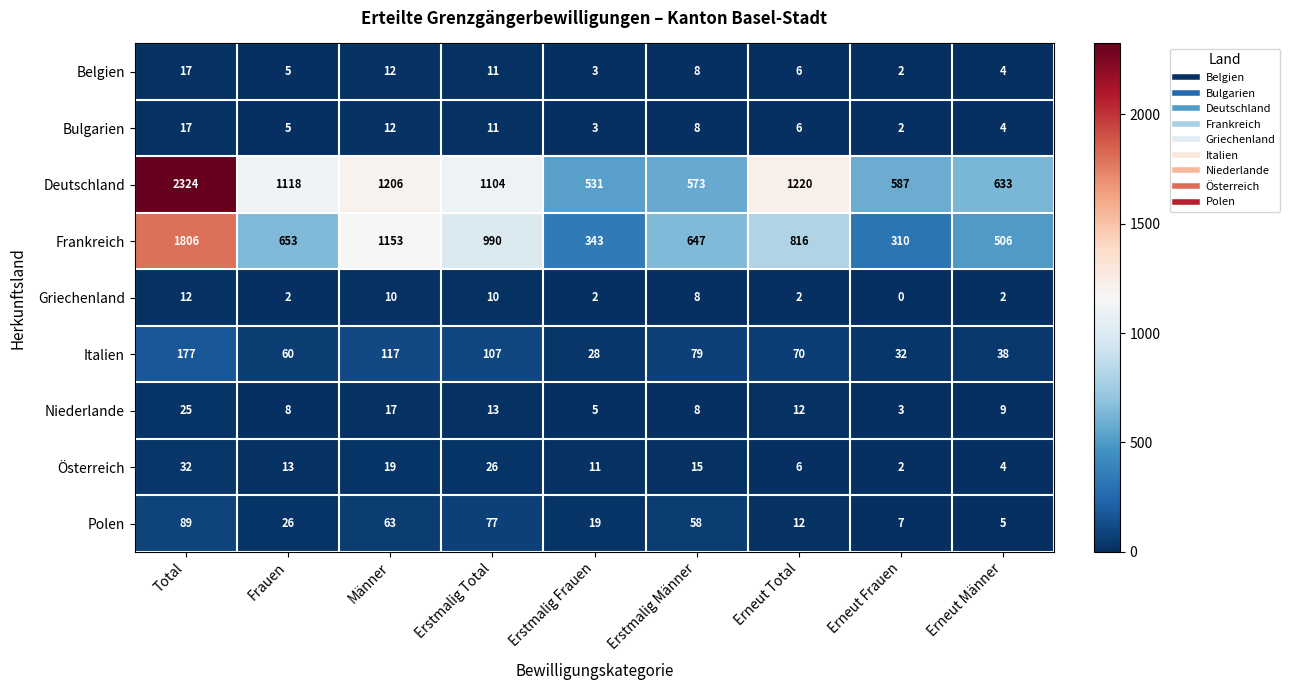

True or false: Frankreich has a value of 337 at Erstmalig Total.

False